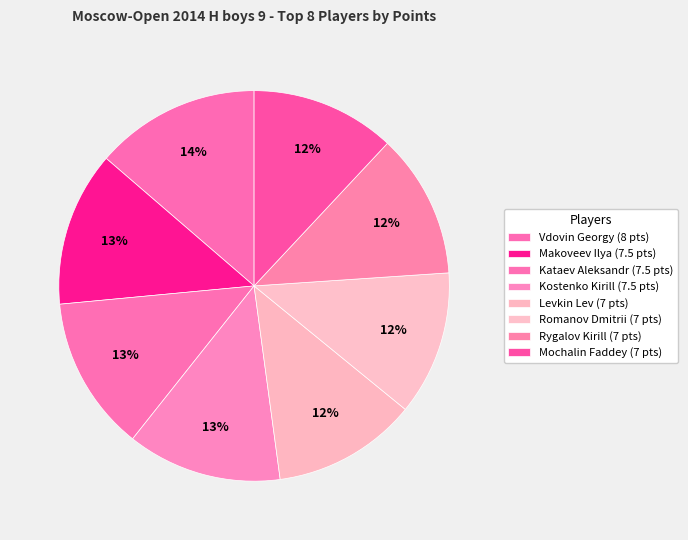

How many slices are in this pie chart?

8